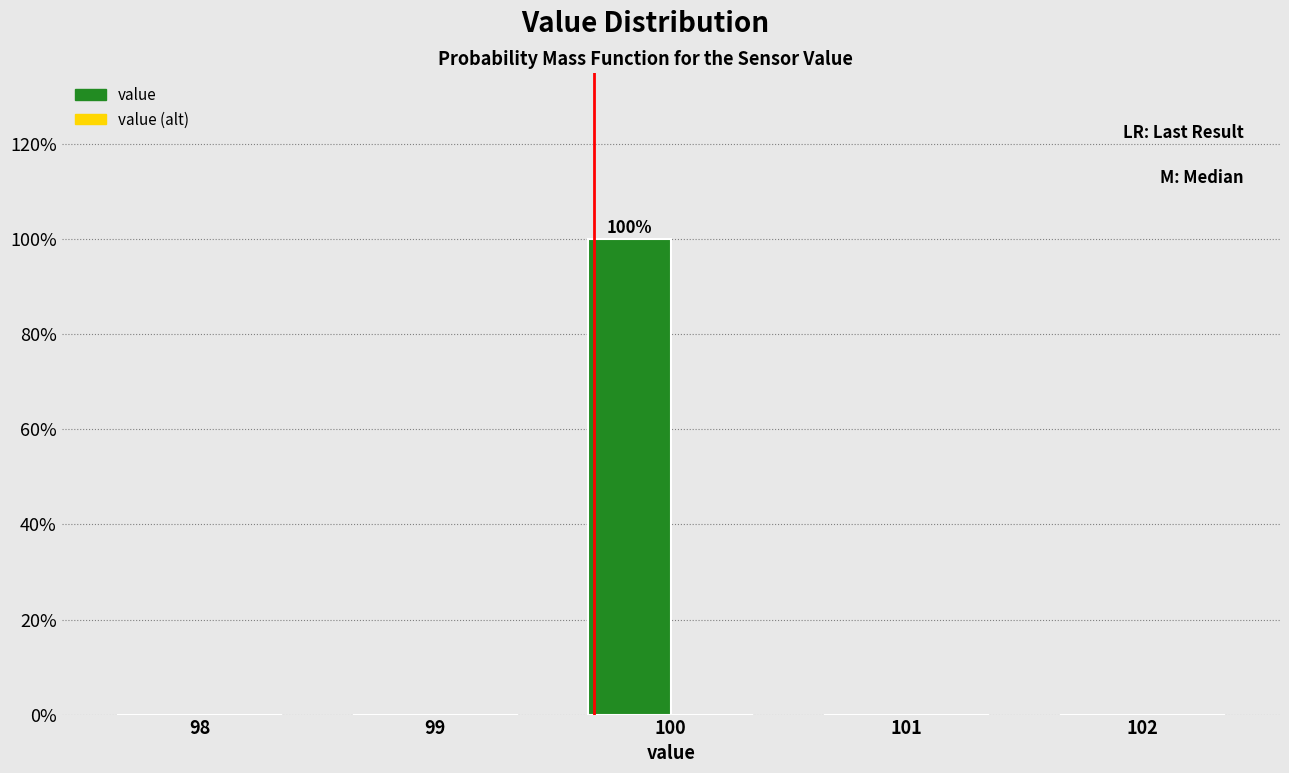

Reading left to right, extract all data points from this chart.

98=0	99=0	100=100	101=0	102=0